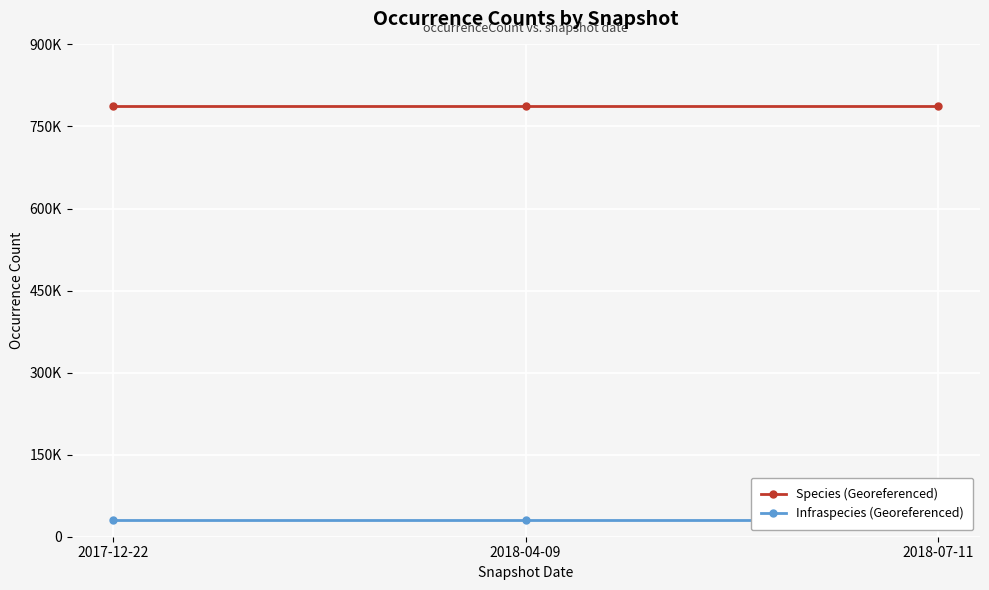

The Species (Georeferenced) series shows 787332 at 2018-07-11. True or false?

True